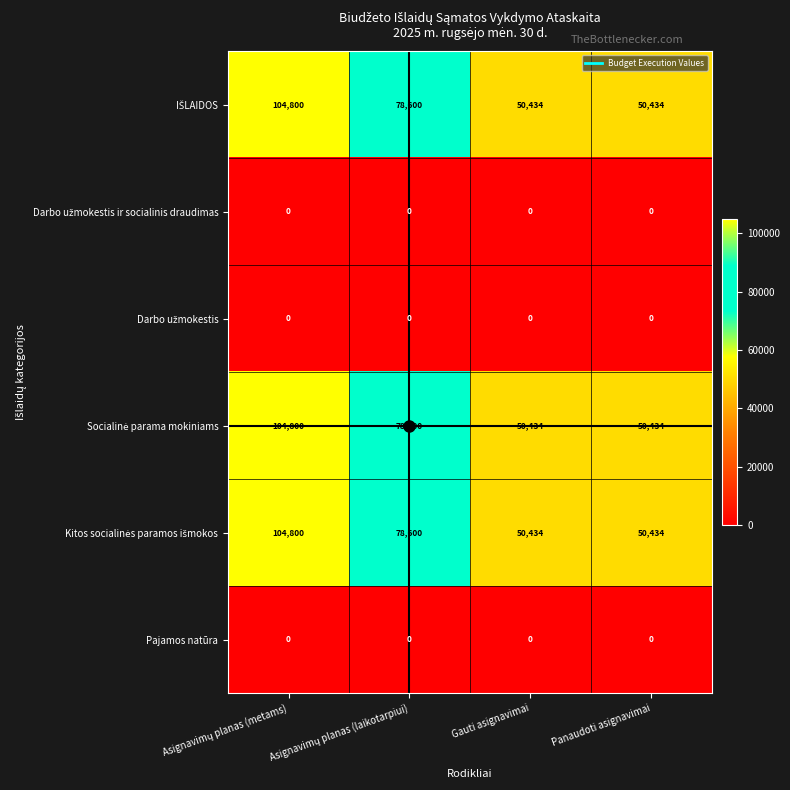

At how many categories does at least one series exceed 92301?

1